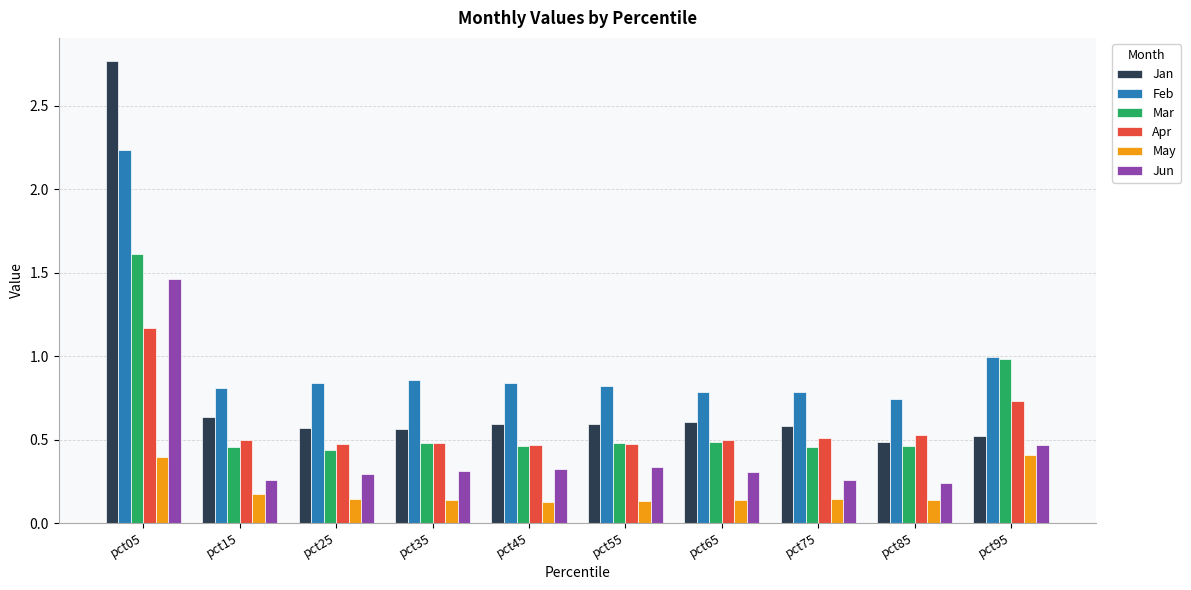

At which category is the sum across all series the highest?

pct05